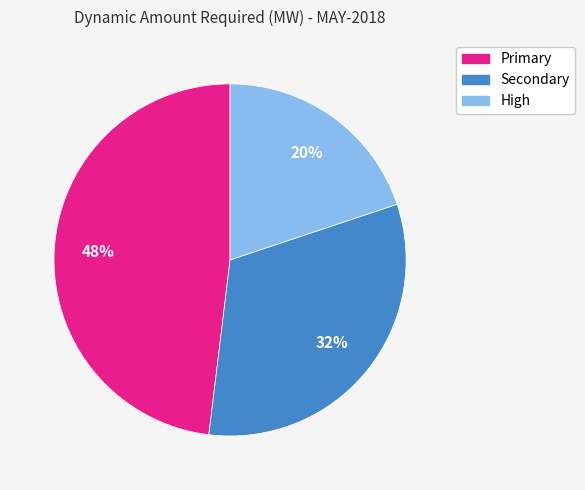

How many segments does this pie chart have?

3